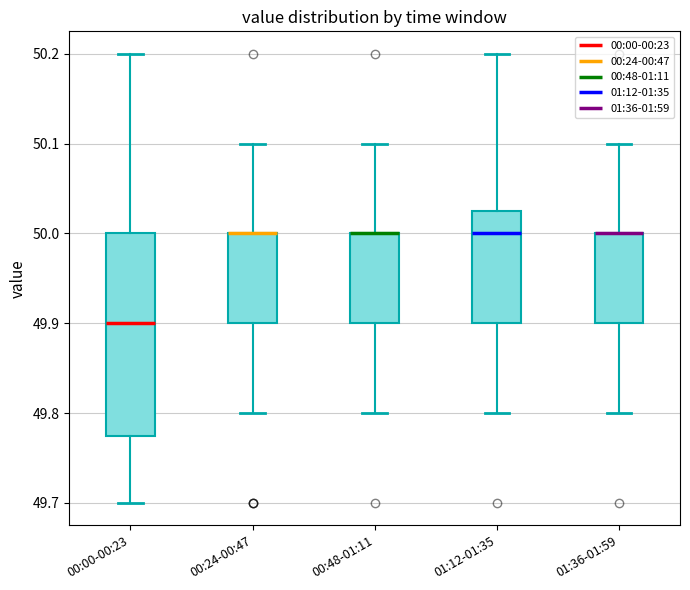

Comparing the boxes themselves (not the whiskers), which one is the tallest?

00:00-00:23